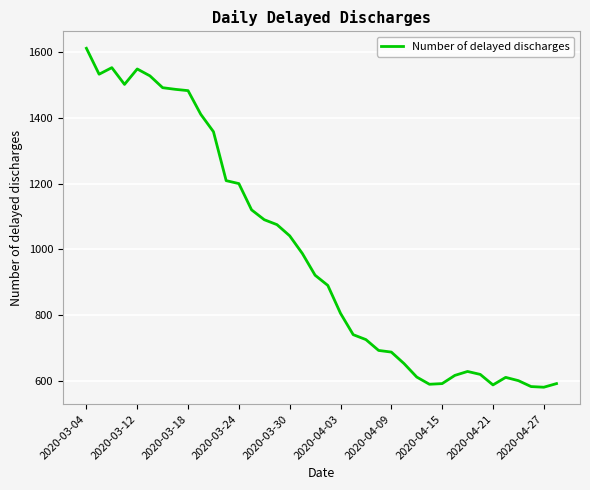

What is the difference between the maximum and minimum values?

1032